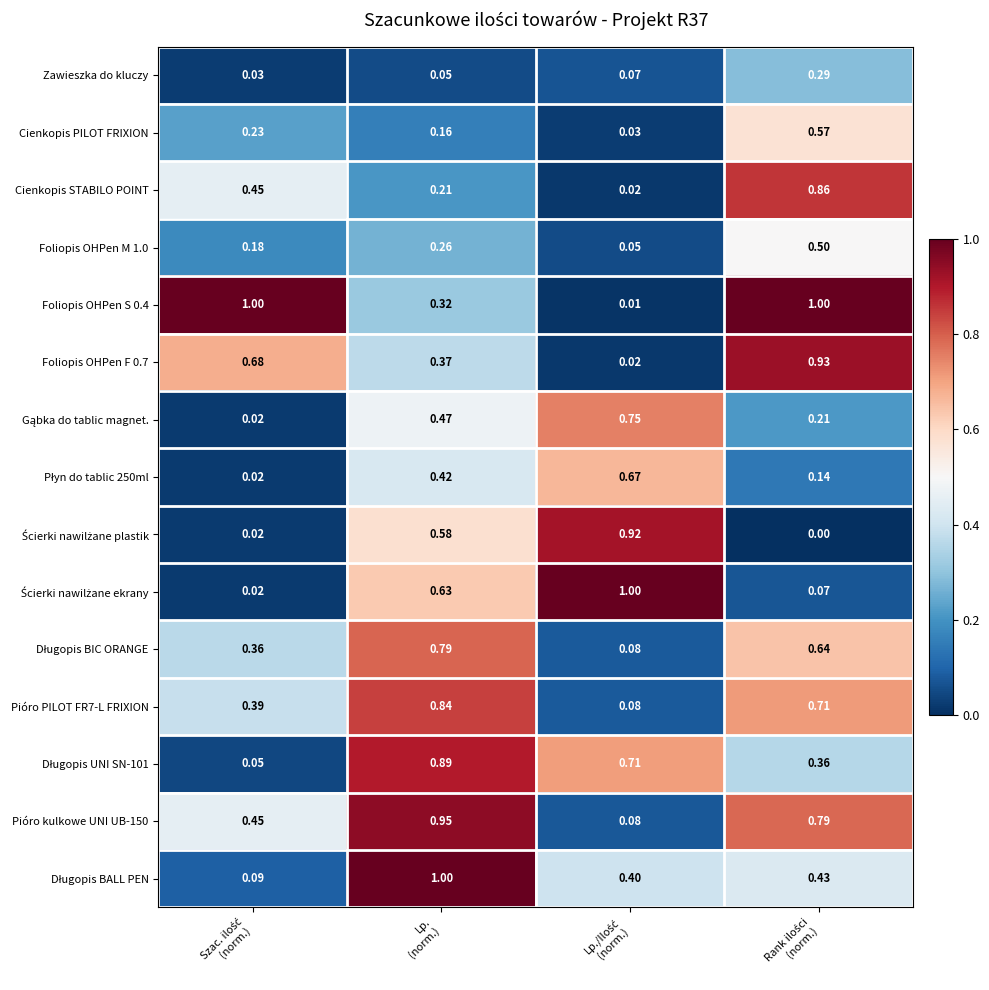

At how many categories does at least one series exceed 0?

4